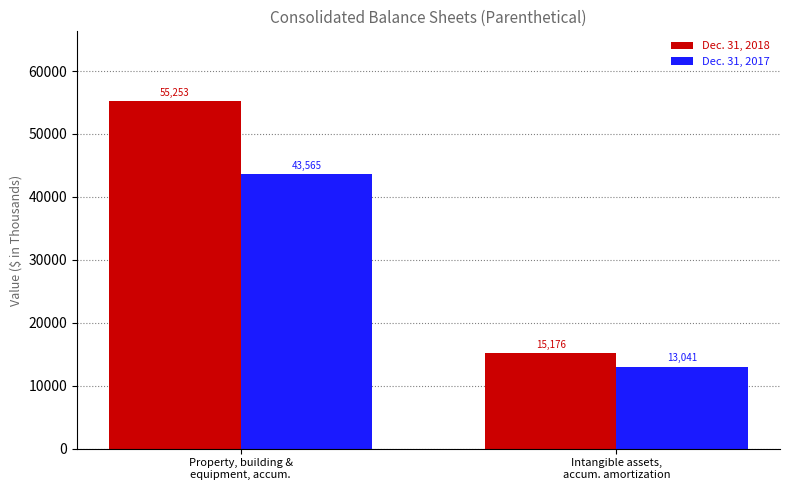

What is the sum of the Dec. 31, 2018 values at Property, building &
equipment, accum. and Intangible assets,
accum. amortization?

70429